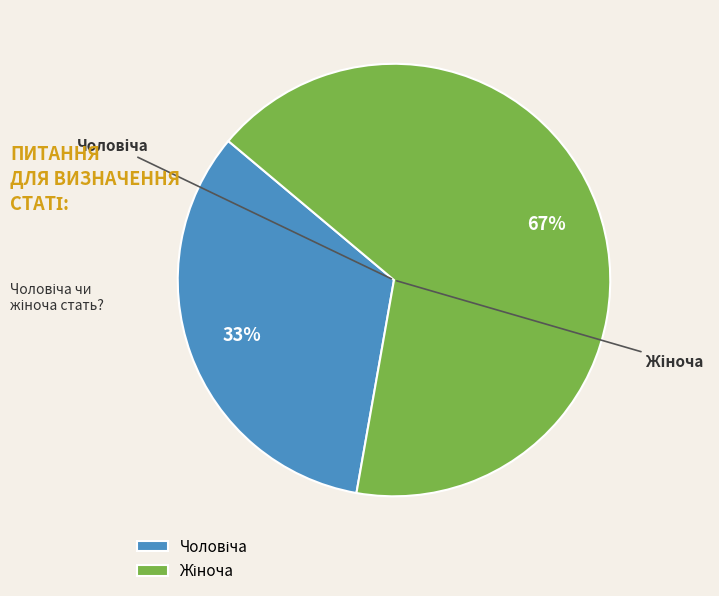

To the nearest percent, what is the average slice percentage?

50%